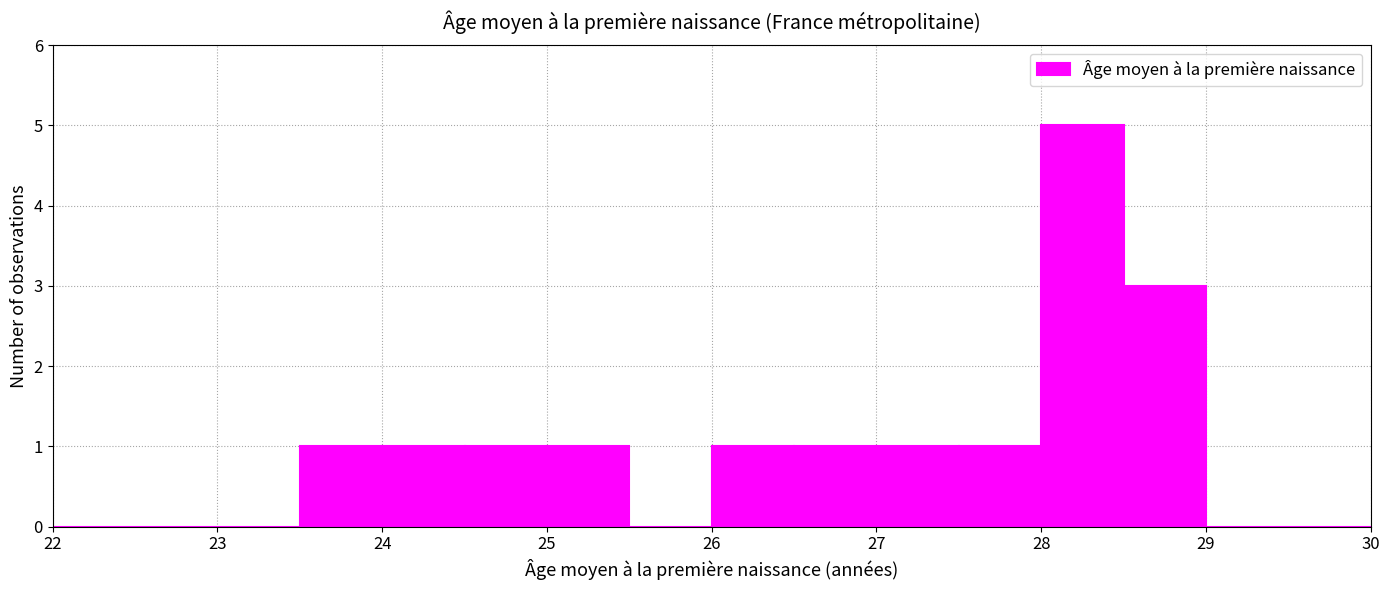

Reading left to right, list every bar in this chart as the range it spans on the x-axis followed by its height. The values are not printed on the chart, so give them approximately, as read against the axis.

22.0 to 22.5: 0
22.5 to 23.0: 0
23.0 to 23.5: 0
23.5 to 24.0: 1
24.0 to 24.5: 1
24.5 to 25.0: 1
25.0 to 25.5: 1
25.5 to 26.0: 0
26.0 to 26.5: 1
26.5 to 27.0: 1
27.0 to 27.5: 1
27.5 to 28.0: 1
28.0 to 28.5: 5
28.5 to 29.0: 3
29.0 to 29.5: 0
29.5 to 30.0: 0